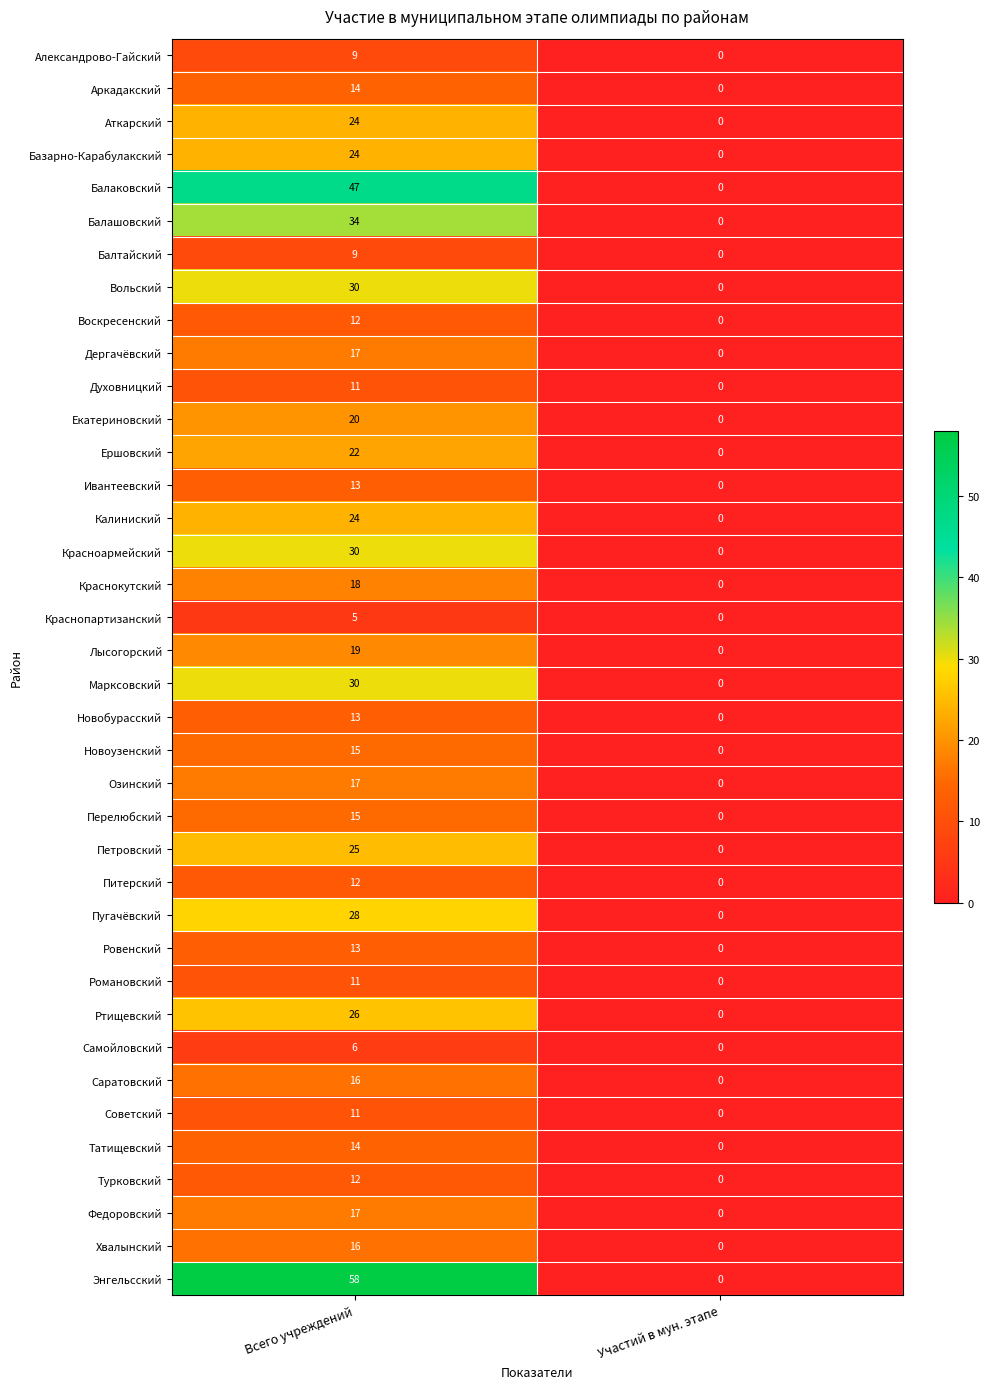

At which category is the sum across all series the highest?

Всего учреждений